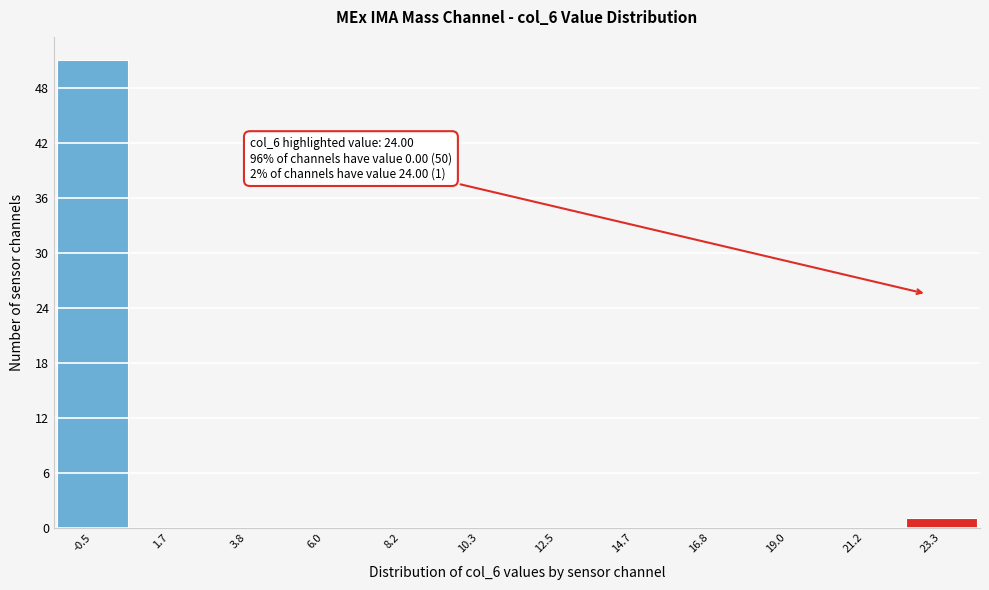

Reading left to right, list all the values displayed in this chart.

-0.5=51	1.7=0	3.8=0	6.0=0	8.2=0	10.3=0	12.5=0	14.7=0	16.8=0	19.0=0	21.2=0	23.3=1